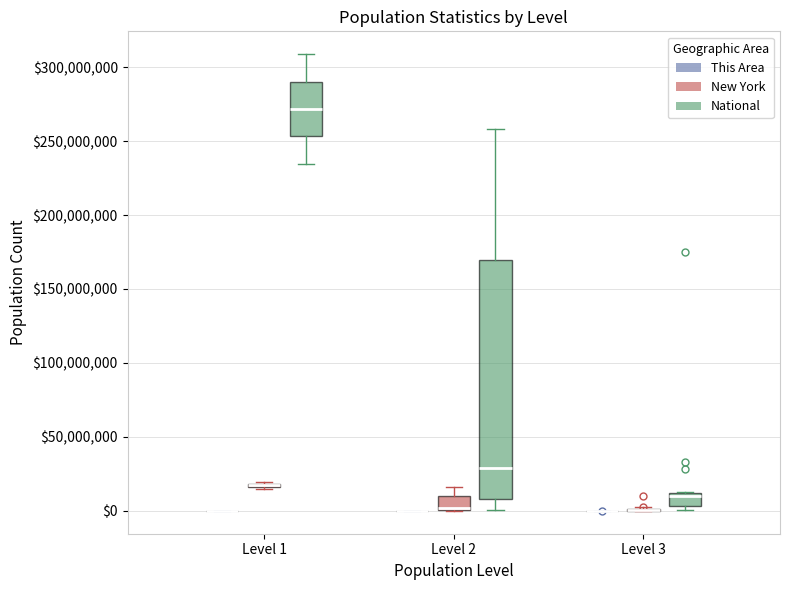

Comparing the boxes themselves (not the whiskers), which one is the tallest?

Level 2 (National)